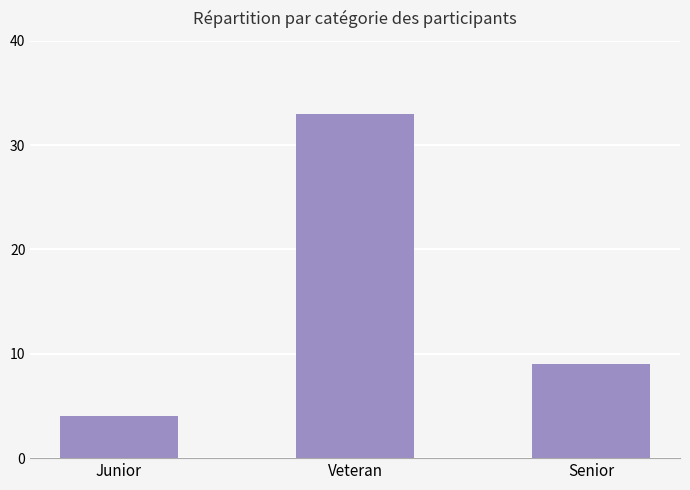

What is the average value?

15